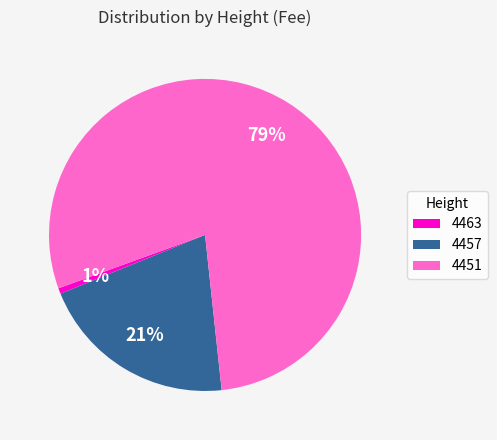

To the nearest percent, what is the combined percentage of 4463 and 4451?

79%